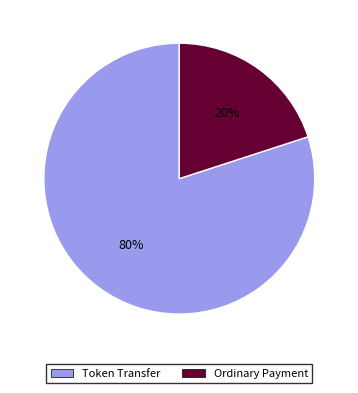

To the nearest percent, what is the combined percentage of Token Transfer and Ordinary Payment?

100%